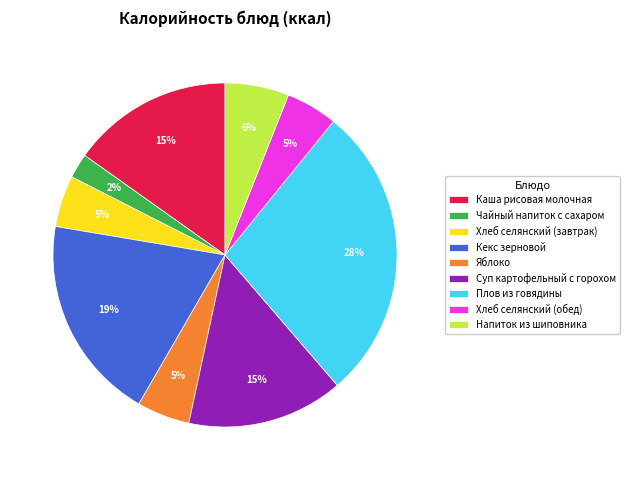

Do Суп картофельный с горохом and Плов из говядины together represent more than half of the pie?

No